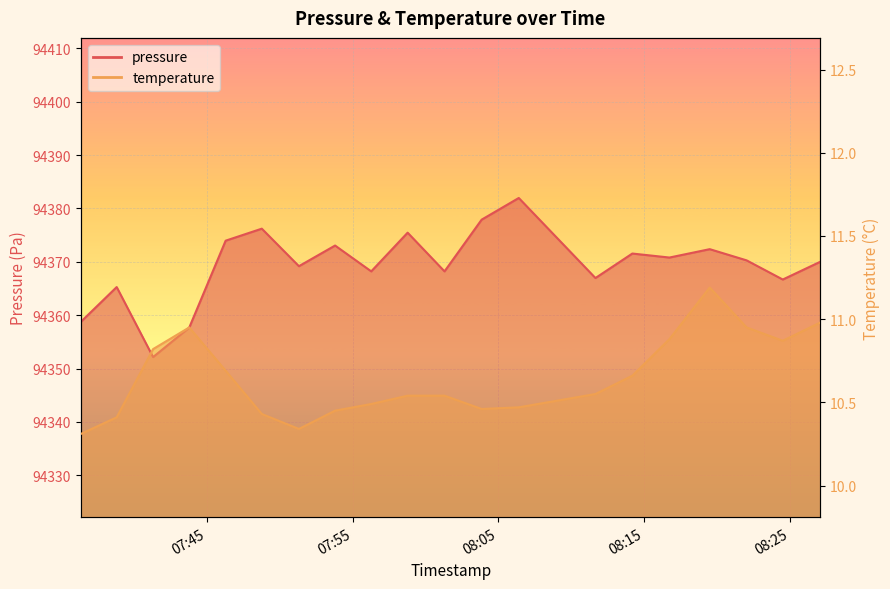

What is the spread (max minus min) of values at 2022-10-04T08:14:12?

94360.9